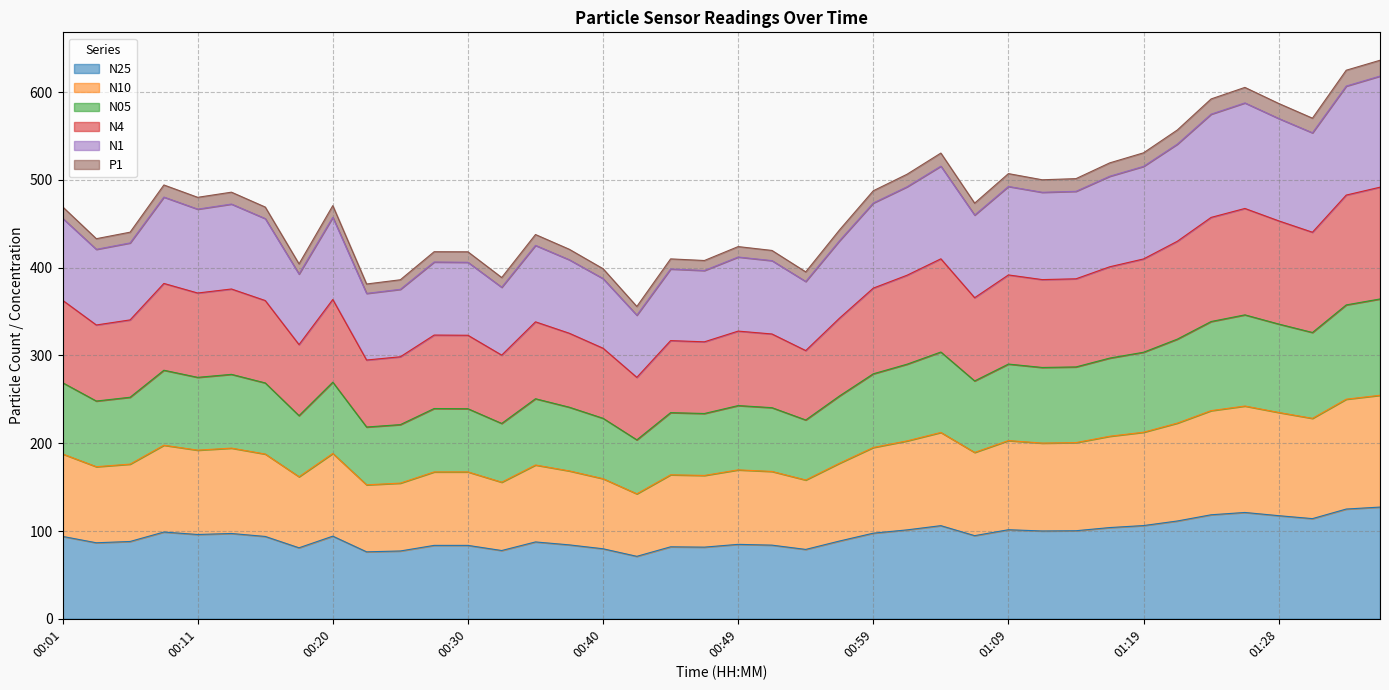

Which series has the largest range (max minus min)?

N4